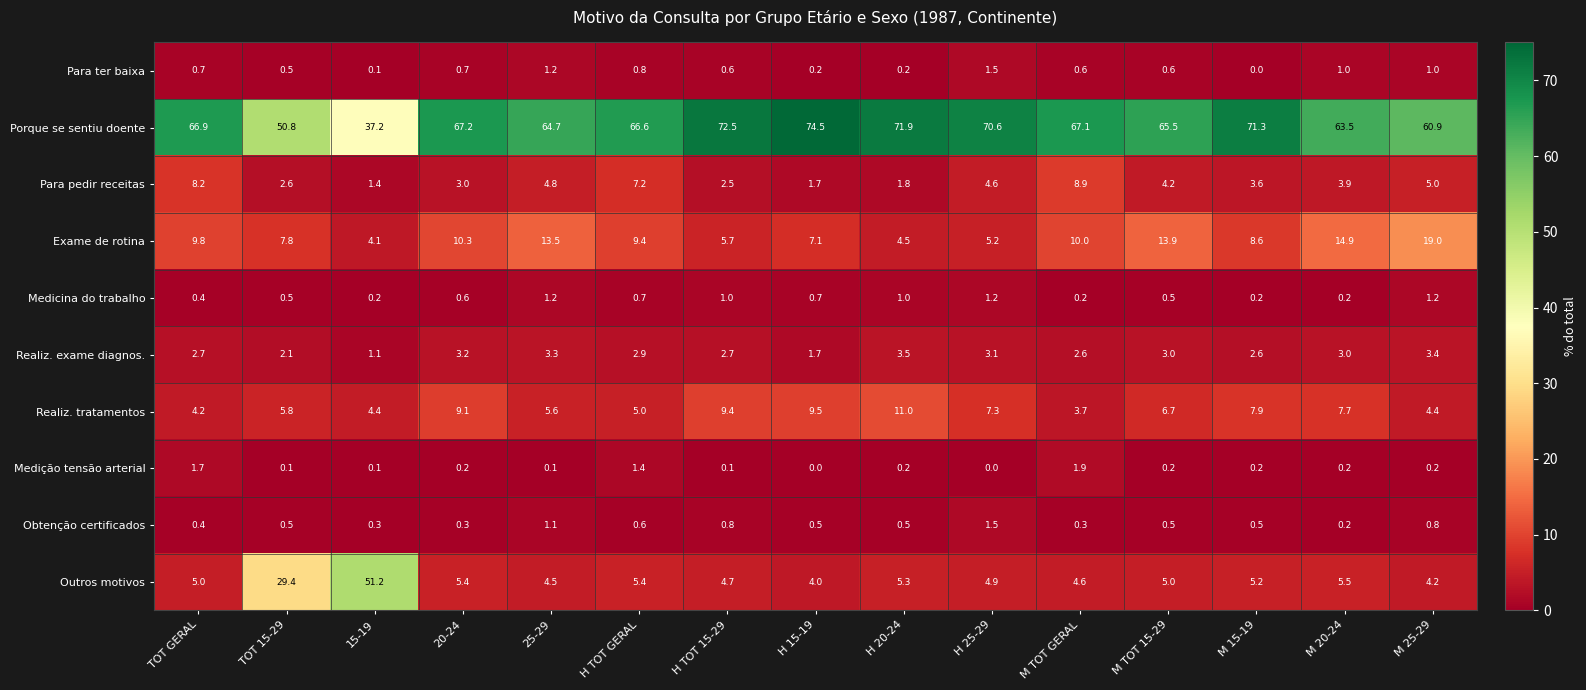

Rank the series at 20-24 from highest to lowest value.

Porque se sentiu doente, Exame de rotina, Realiz. tratamentos, Outros motivos, Realiz. exame diagnos., Para pedir receitas, Para ter baixa, Medicina do trabalho, Obtenção certificados, Medição tensão arterial